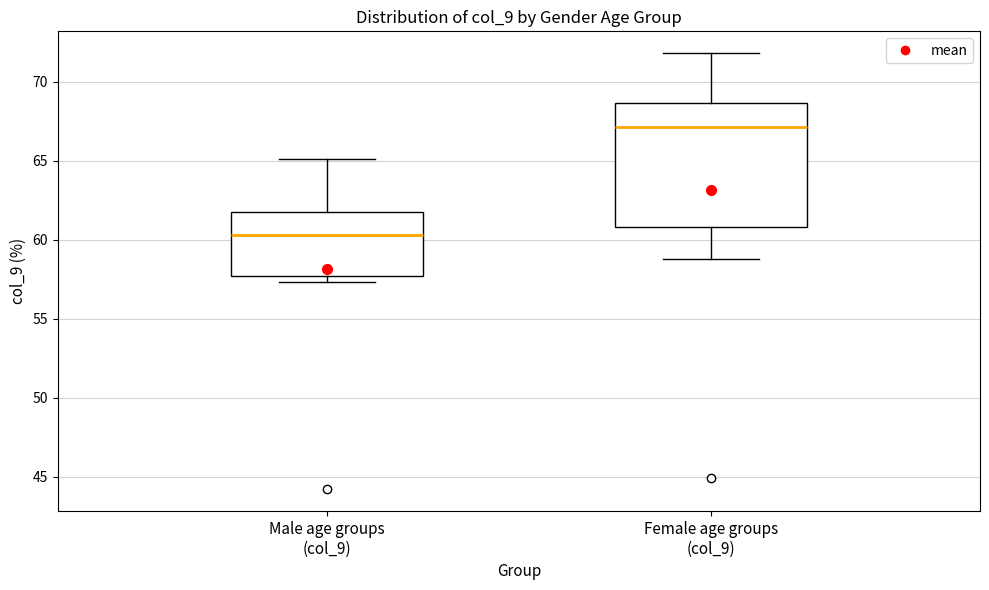

Which box's median line is the highest?

Female age groups (col_9)